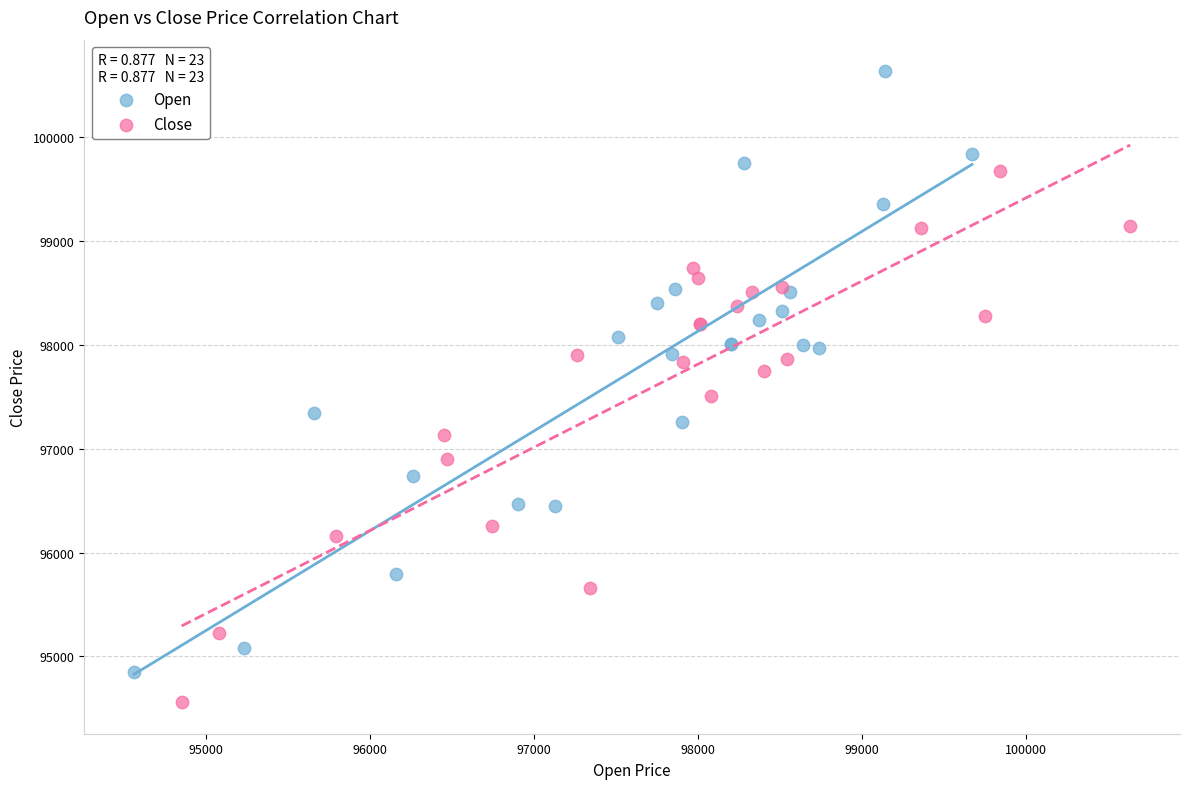

Which series contains the lowest Y value?

Close